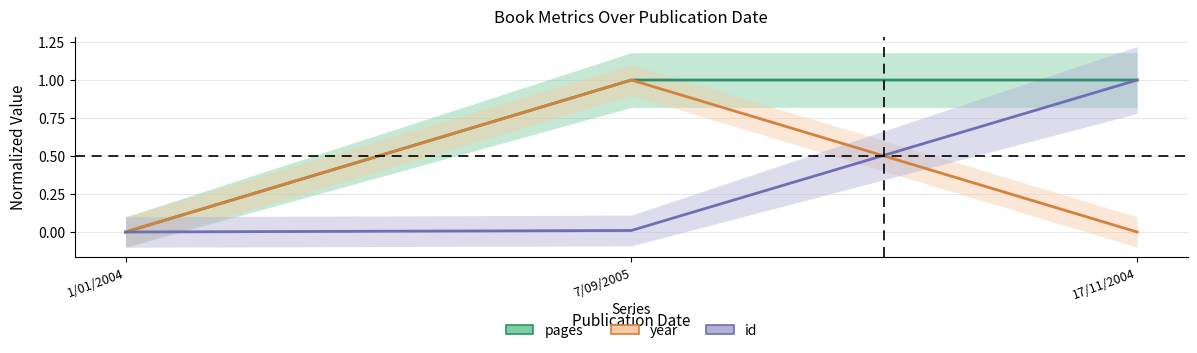

Rank the series by their maximum value, from lowest to highest.

year, pages, id